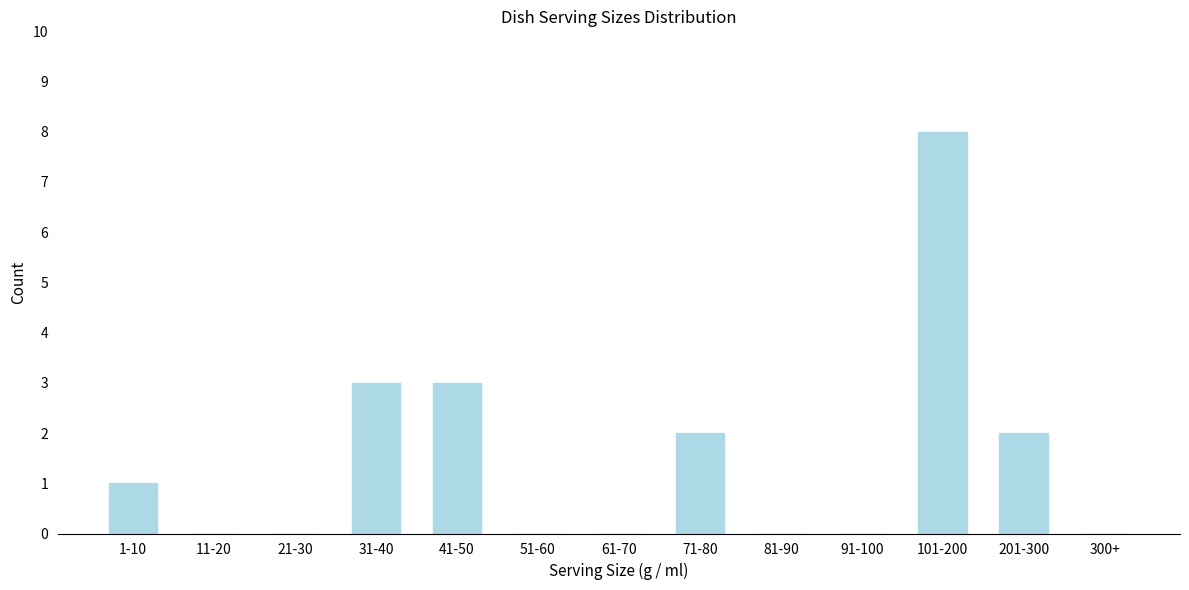

Reading right to left, list all the values displayed in this chart.

300+=0	201-300=2	101-200=8	91-100=0	81-90=0	71-80=2	61-70=0	51-60=0	41-50=3	31-40=3	21-30=0	11-20=0	1-10=1